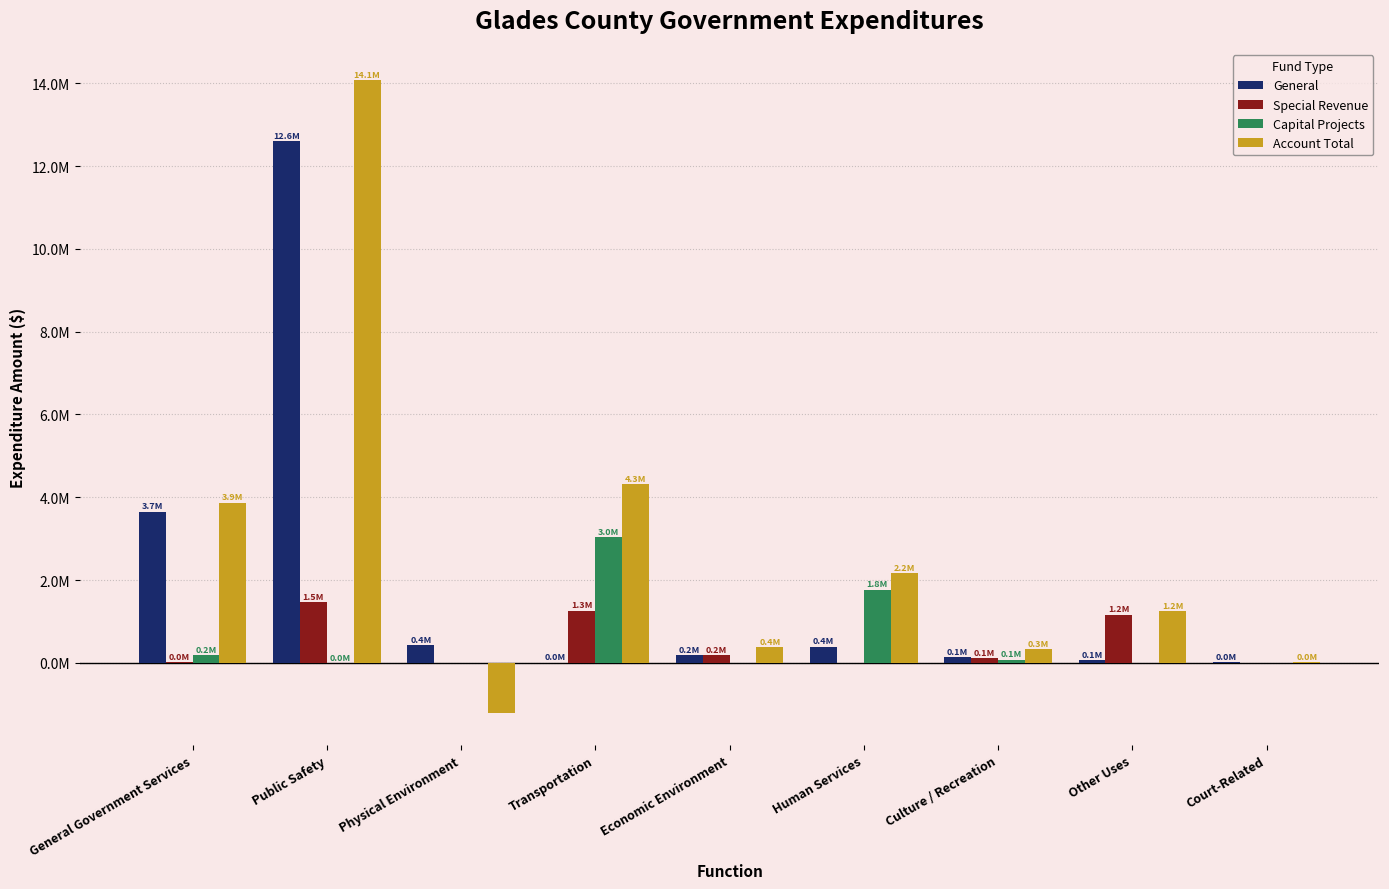

Is the value of Capital Projects at Transportation greater than the value of Special Revenue at Physical Environment?

Yes